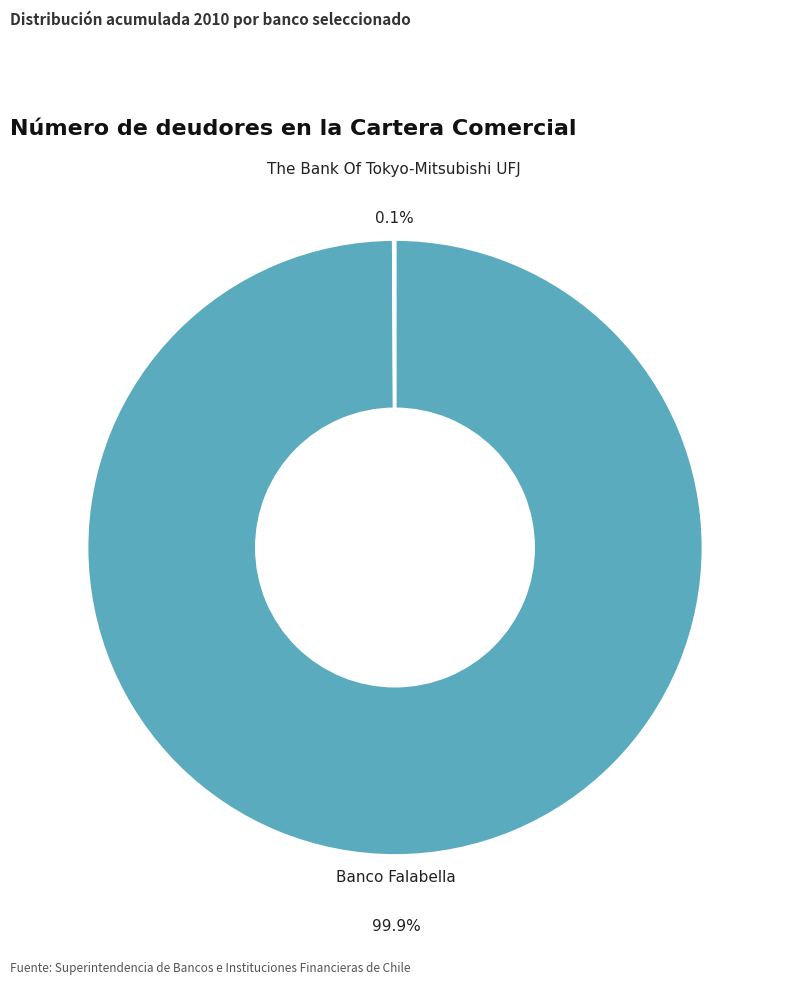

What is the largest slice in the pie chart?

Banco Falabella